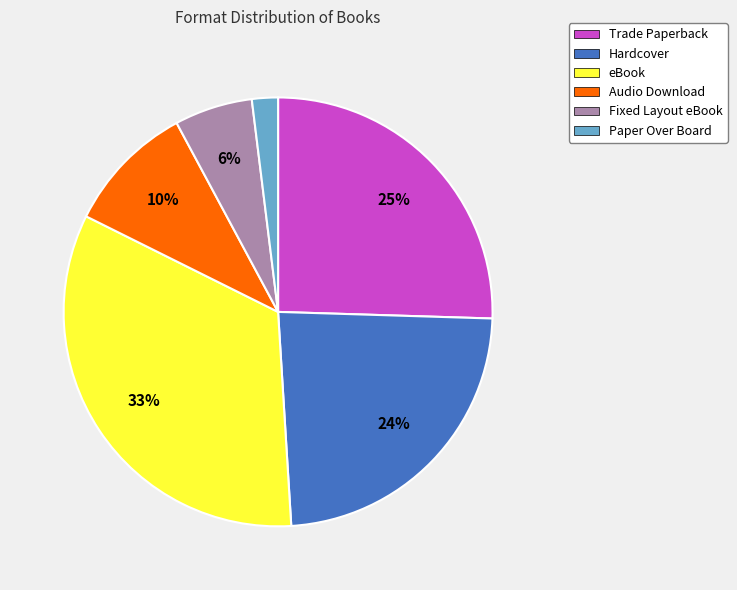

Does any single category account for the majority?

No